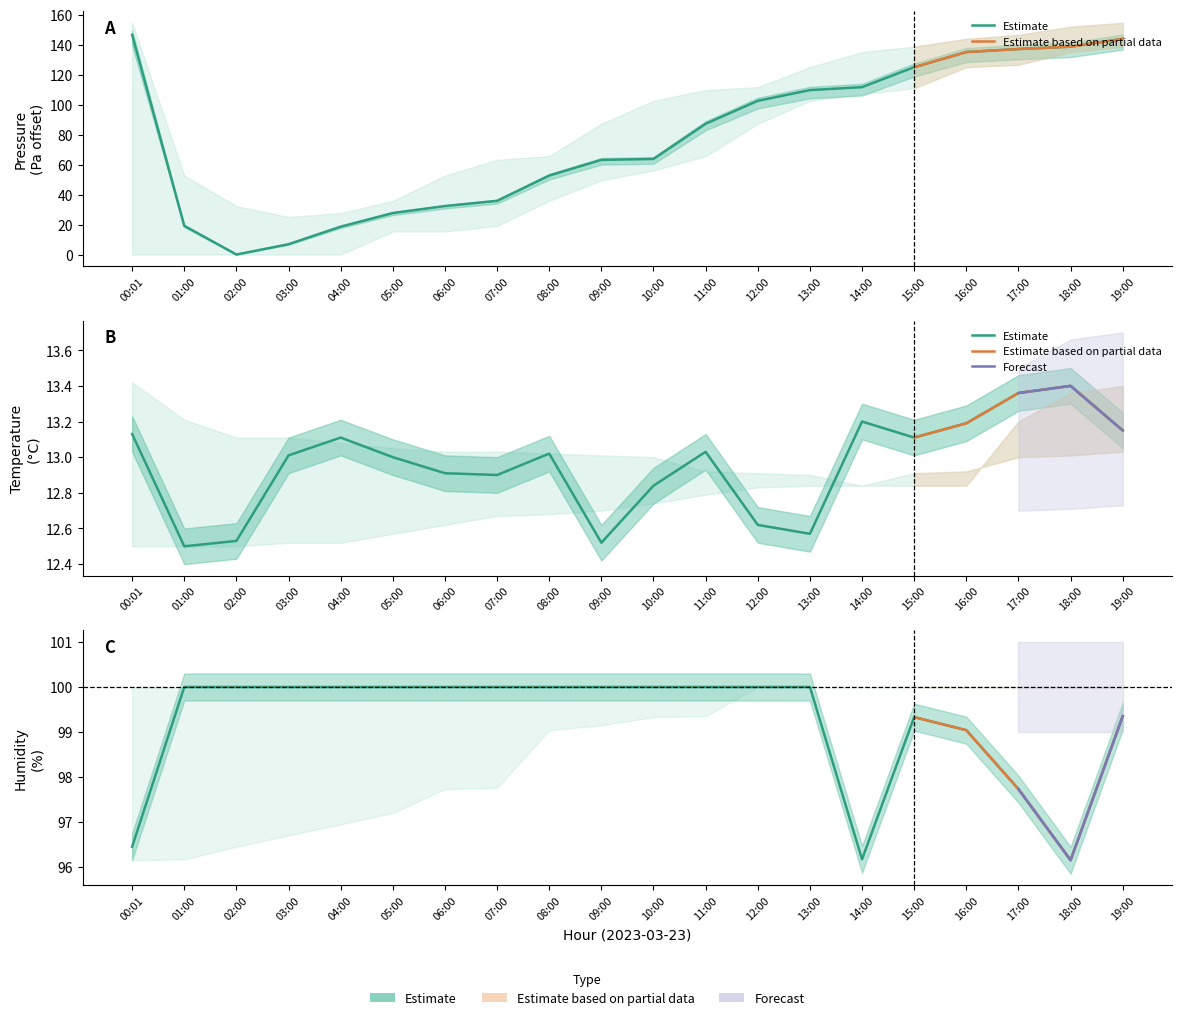

The temperature series shows 12.6 at 12:00. True or false?

True